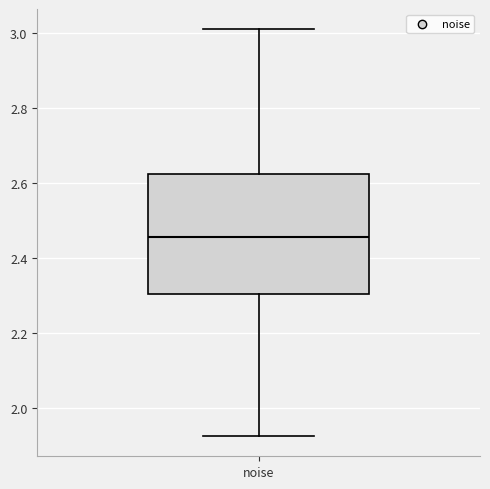

Transcribe this box plot: give where the median line is, the range the box spans, and where the two whiskers end, as read against the y-axis. The values are not printed on the chart, so give them approximately, as read against the axis.

median 2.46, box 2.30 to 2.62, whiskers 1.92 to 3.00